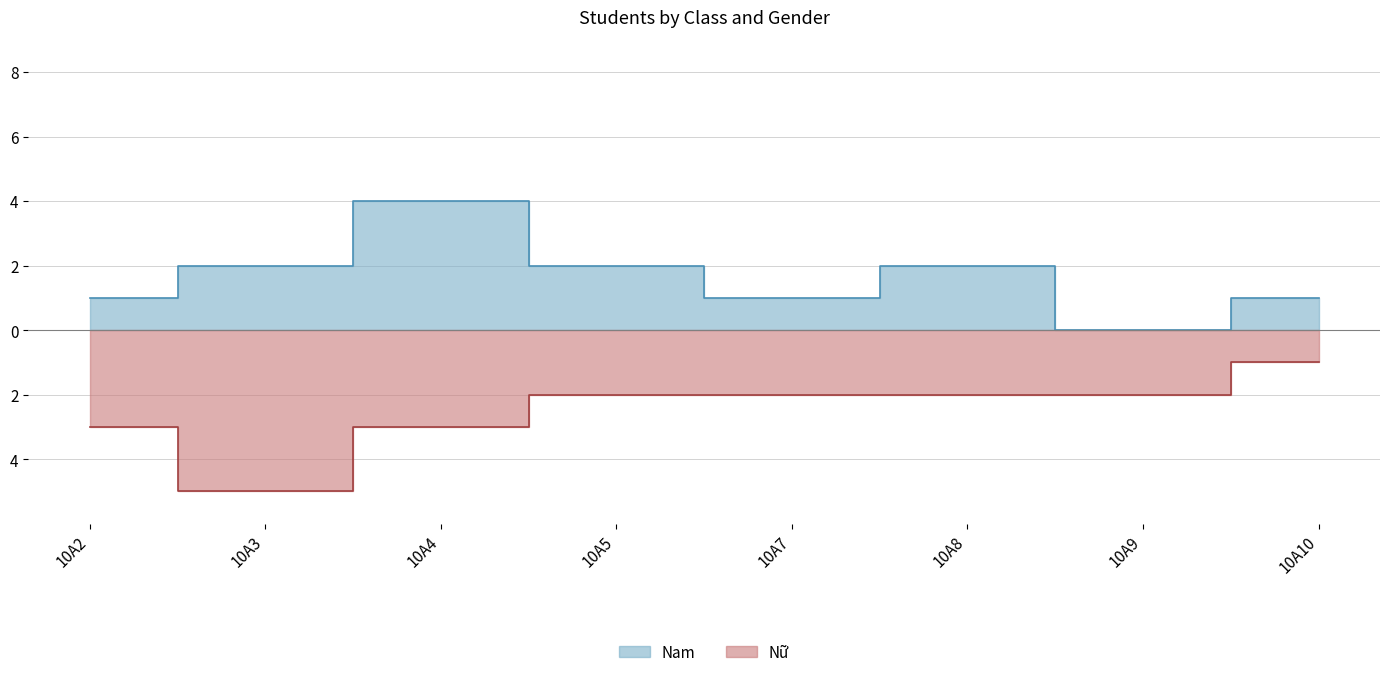

True or false: Nam and Nữ intersect in this chart.

False